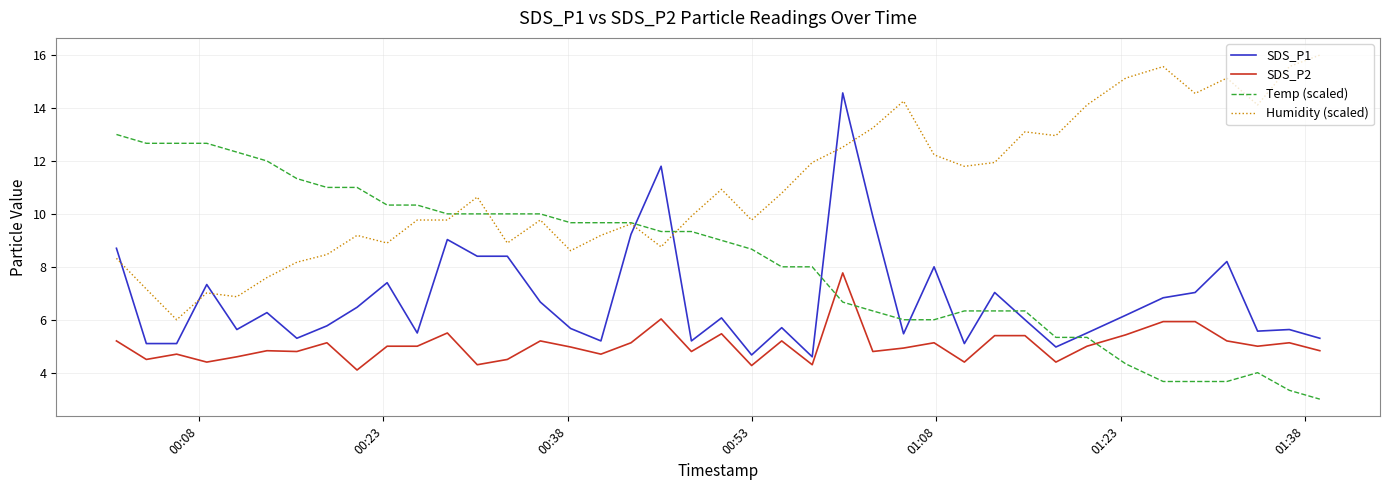

Which series has the largest total across all categories?

Humidity (scaled)